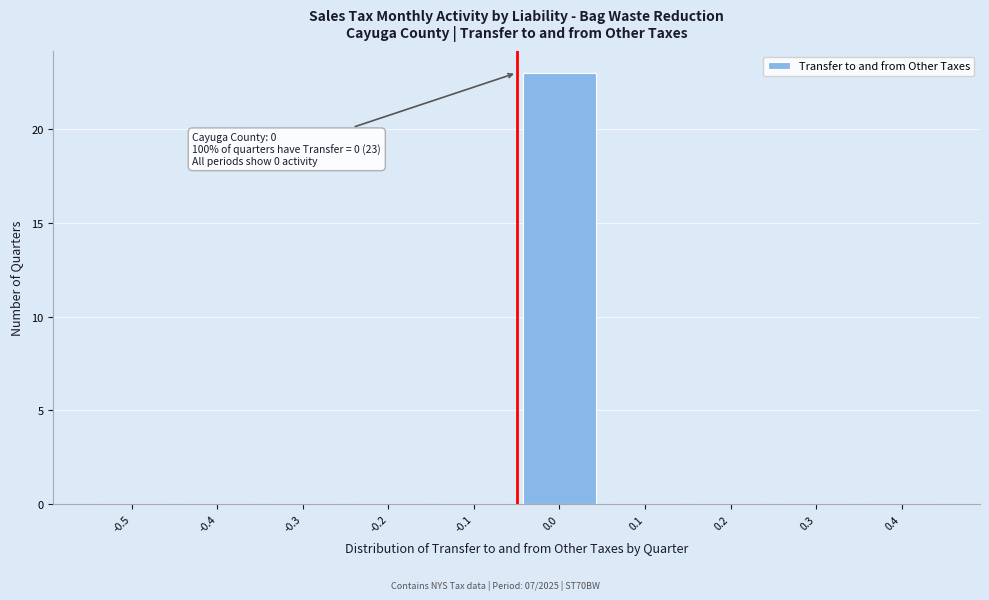

Reading right to left, extract all data points from this chart.

0.4=0	0.3=0	0.2=0	0.1=0	0.0=23	-0.1=0	-0.2=0	-0.3=0	-0.4=0	-0.5=0